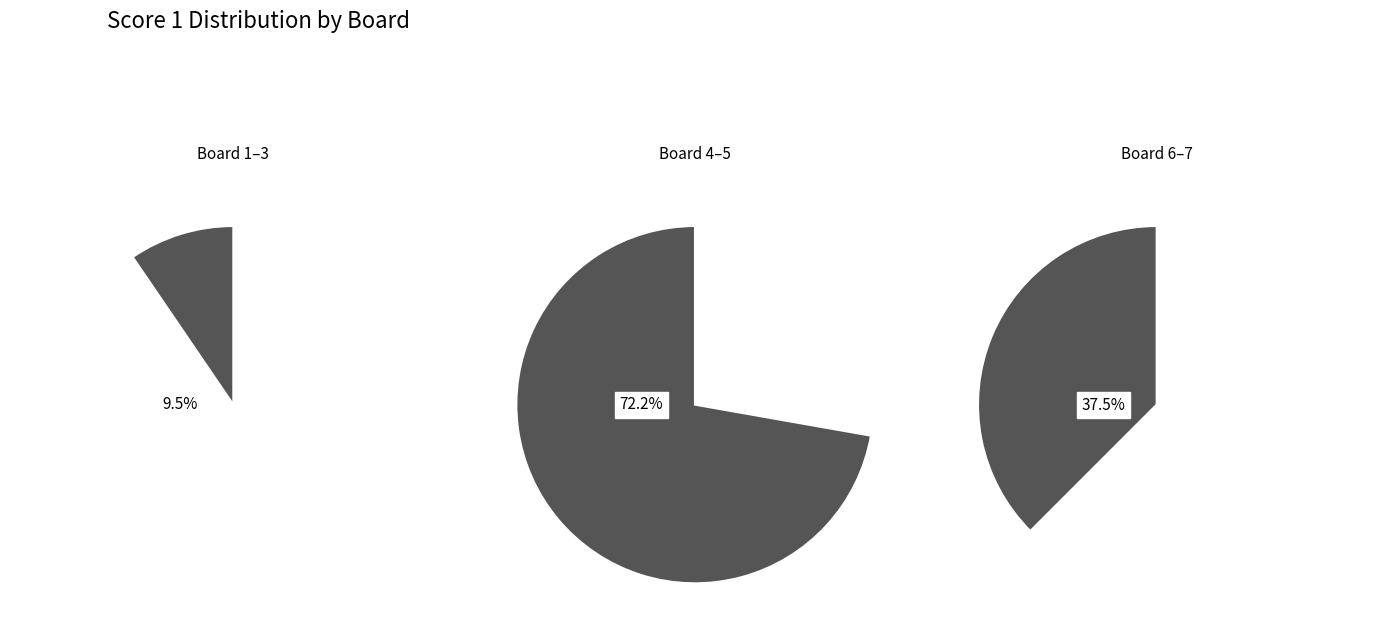

Which has a higher value, 5 or 6?

6